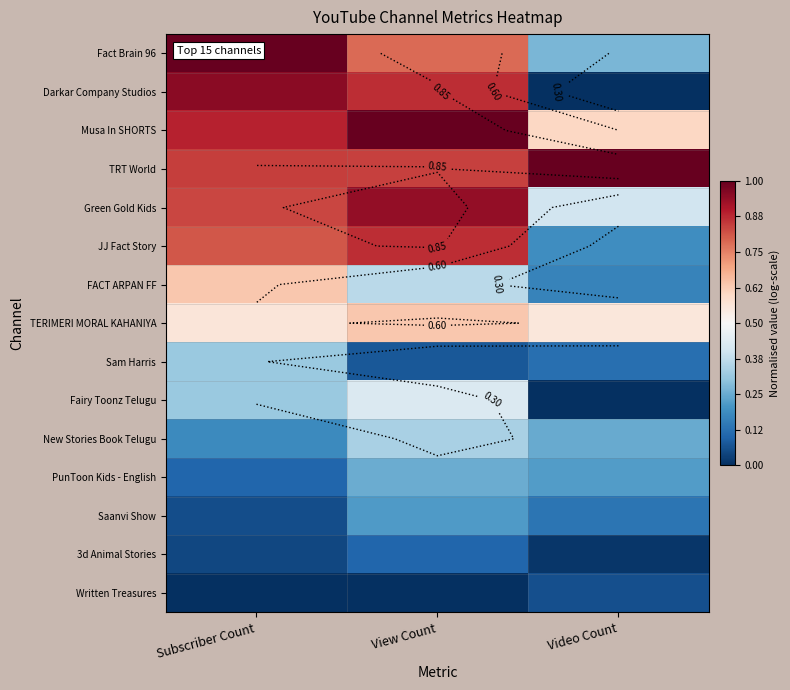

How many categories are shown in the chart?

3